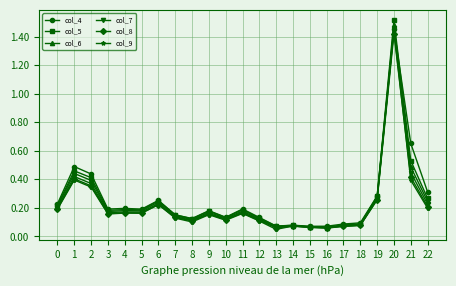

Is it true that col_8 equals 0.2 at 6?

True